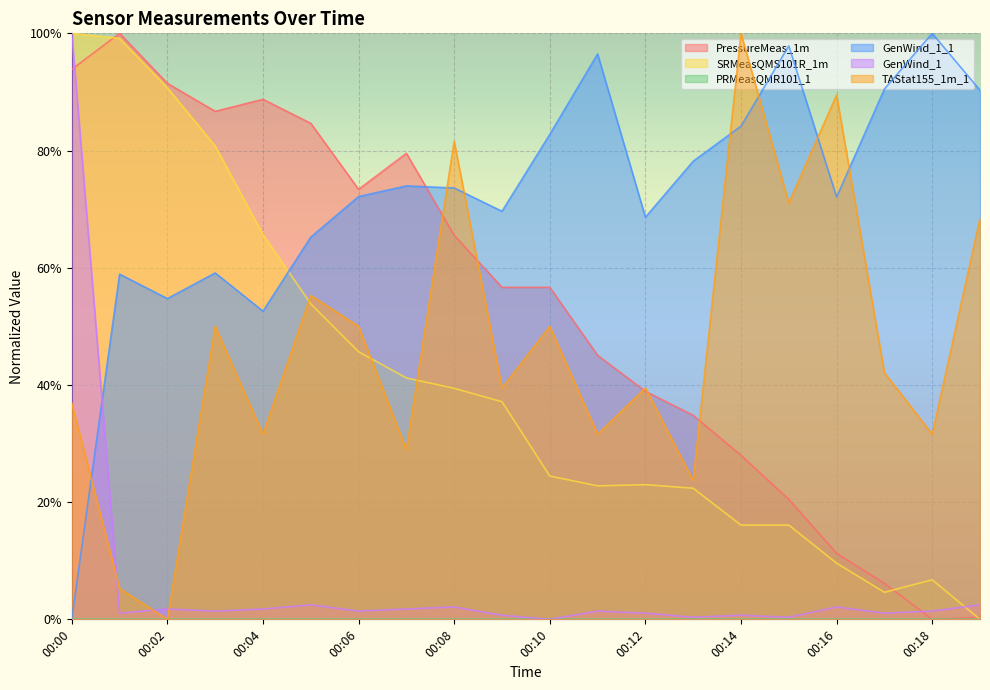

True or false: SRMeasQMS101R_1m and GenWind_1 cross at least once.

True